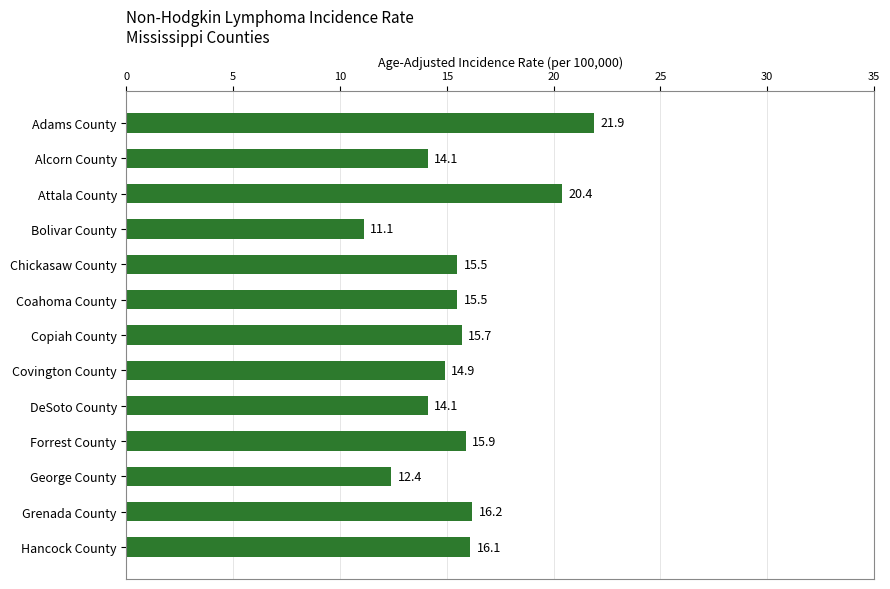

How many series are shown in this chart?

1